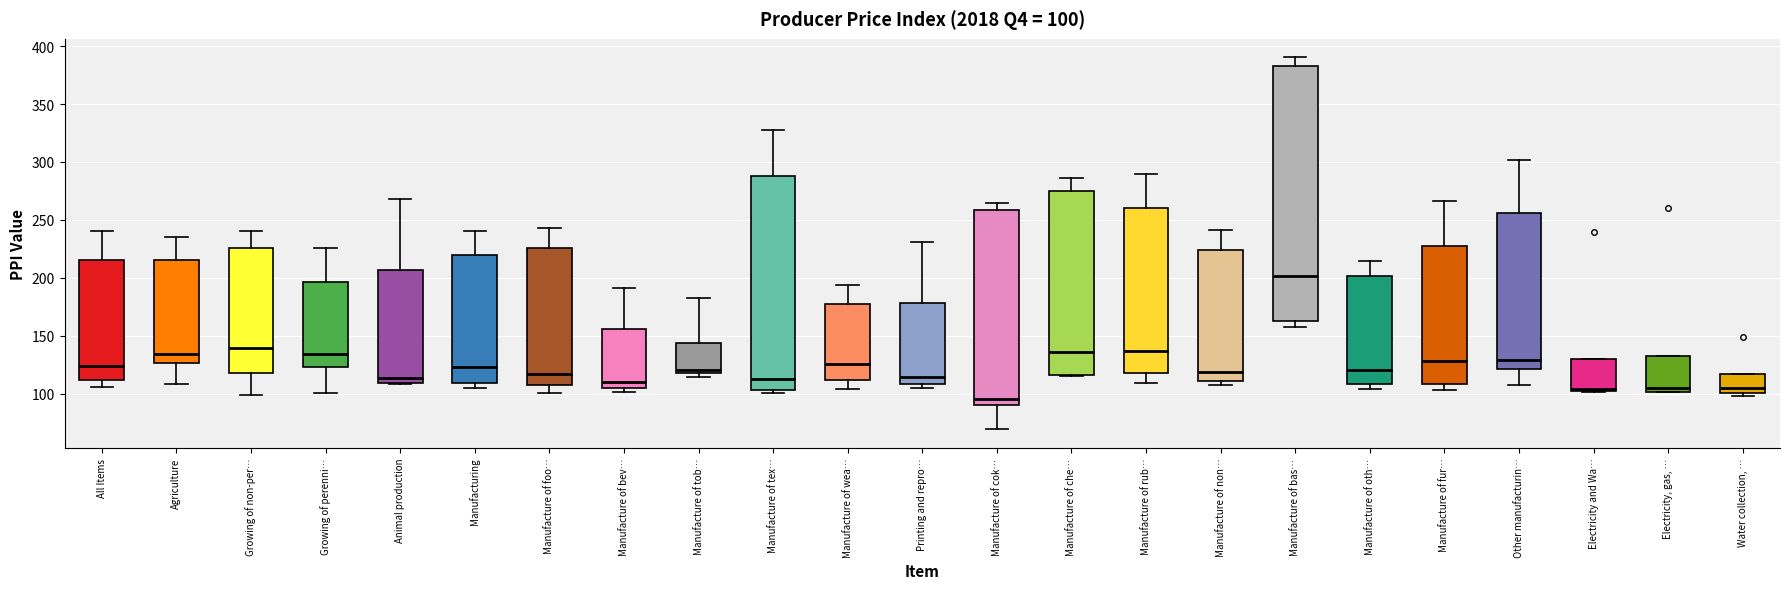

Which box is the tallest, from its lower edge to its upper edge?

Manufacture of bas…